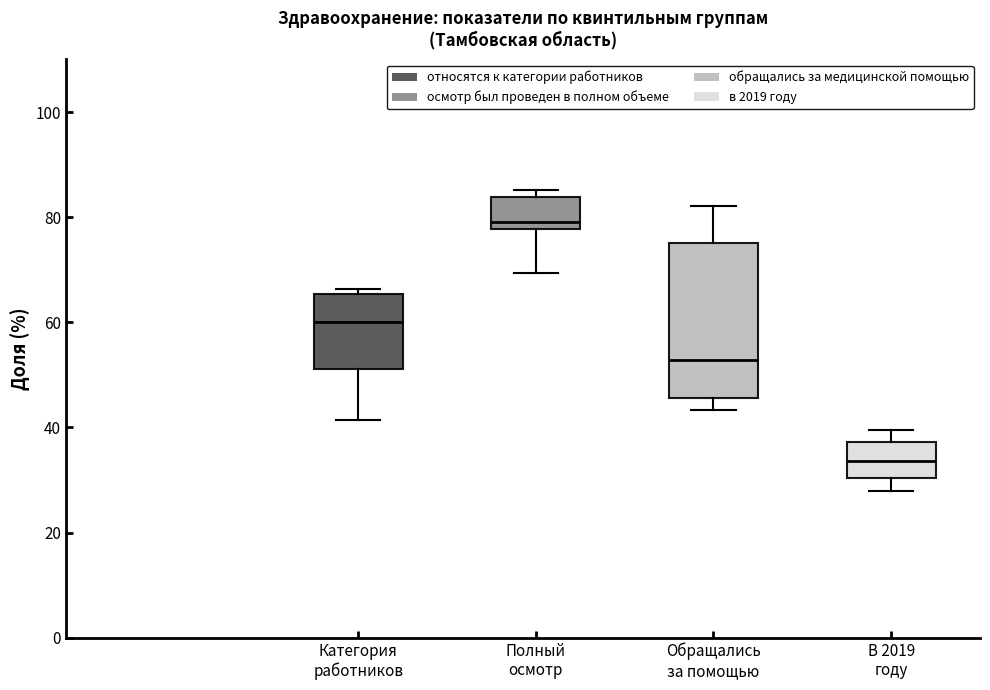

Reading left to right, read every box against the y-axis: the position of its median line, the range the box covers, and the ends of its whiskers. The values are not printed on the chart, so give them approximately, as read against the axis.

Категория работников: median 60, box 52 to 66, whiskers 42 to 66 (just above the box's upper edge)
Полный осмотр: median 80, box 78 to 84, whiskers 70 to 86
Обращались за помощью: median 52, box 46 to 76, whiskers 44 to 82
В 2019 году: median 34, box 30 to 38, whiskers 28 to 40